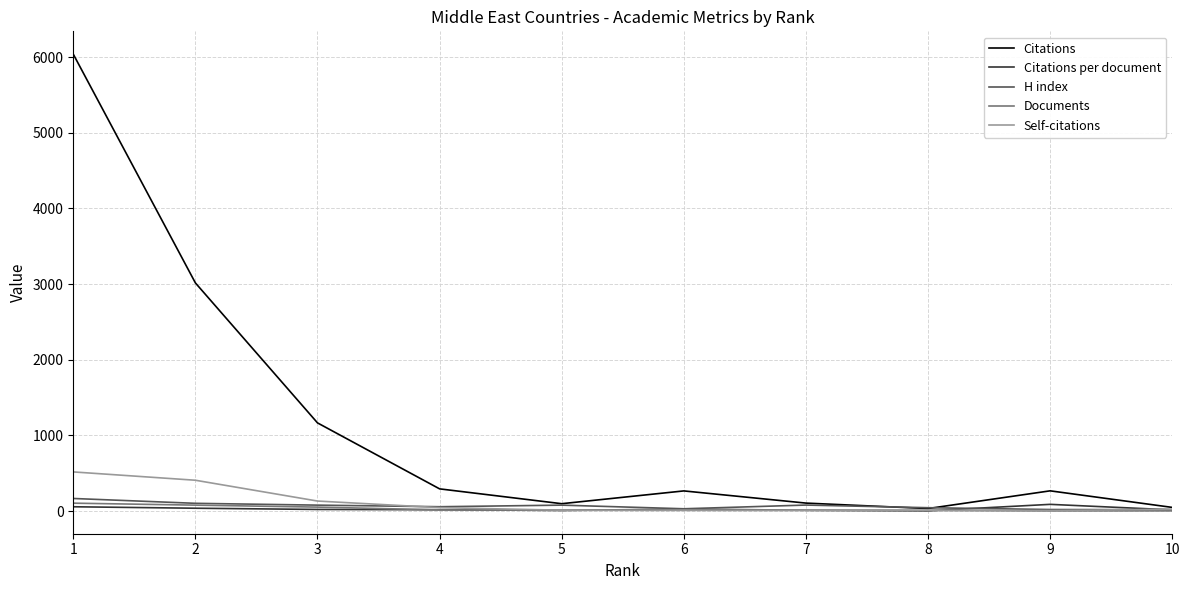

What is the maximum value for Self-citations?

518.0